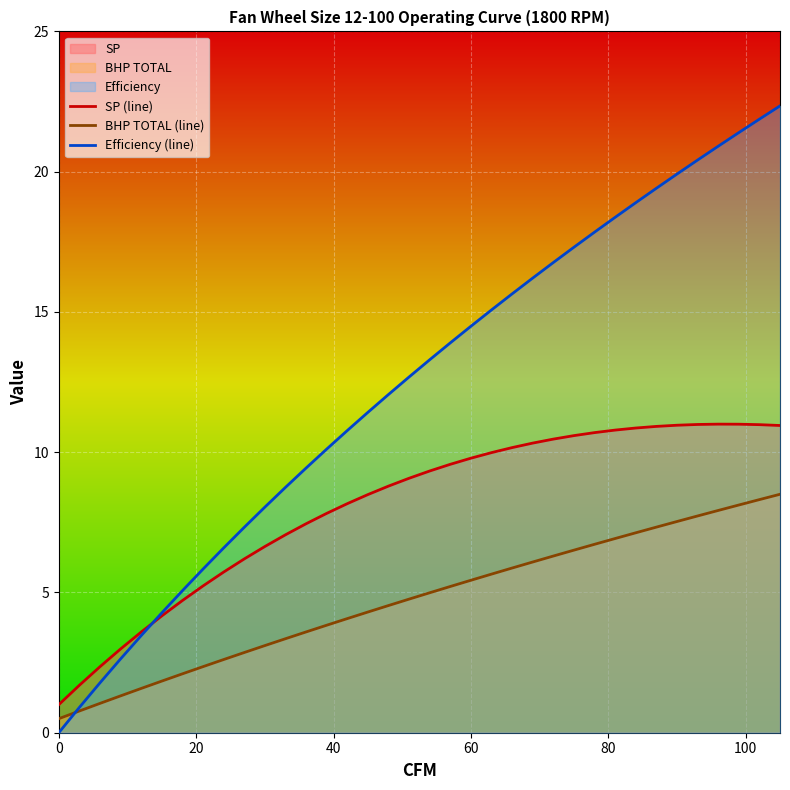

True or false: BHP TOTAL (line) and SP (line) intersect in this chart.

False